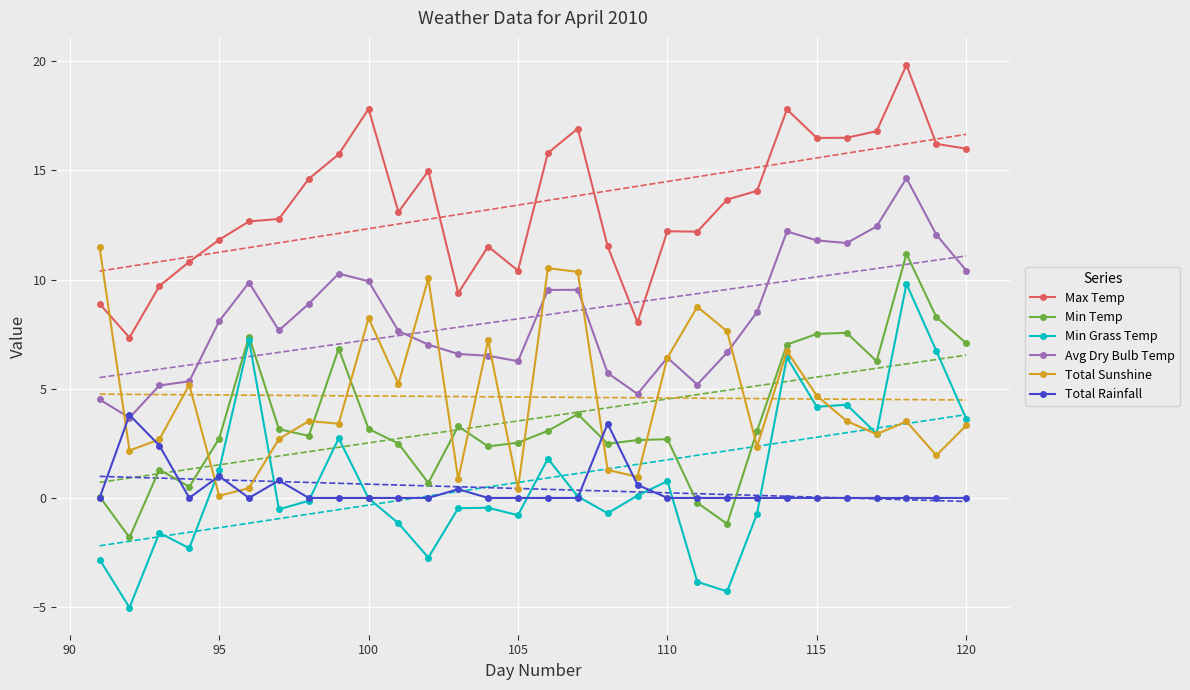

What is the minimum value shown in the chart?

-5.0